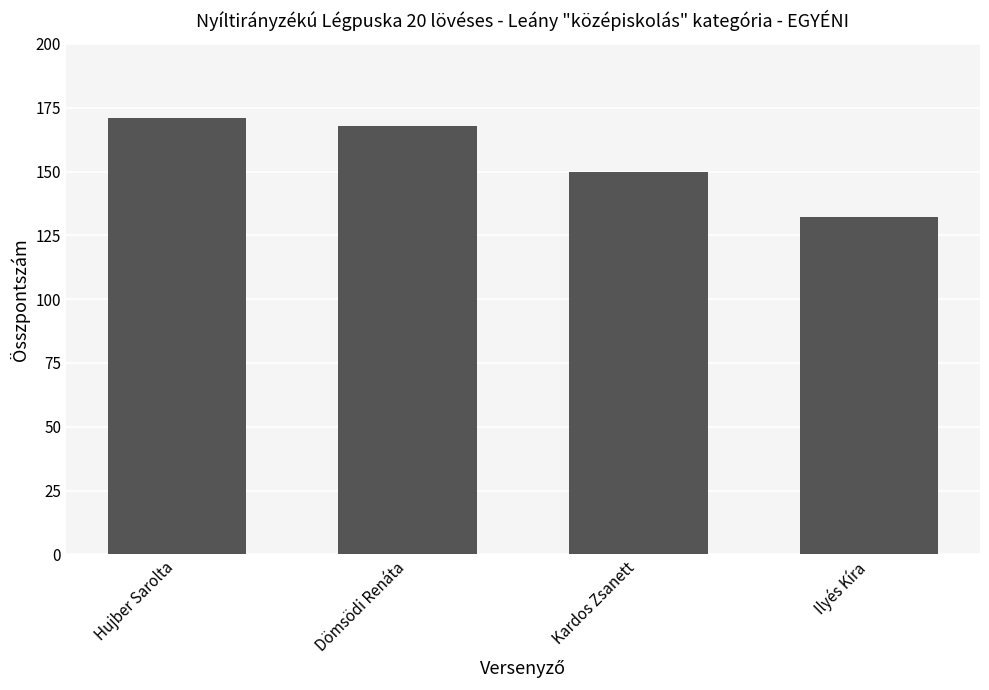

The value at Kardos Zsanett is 150. True or false?

True